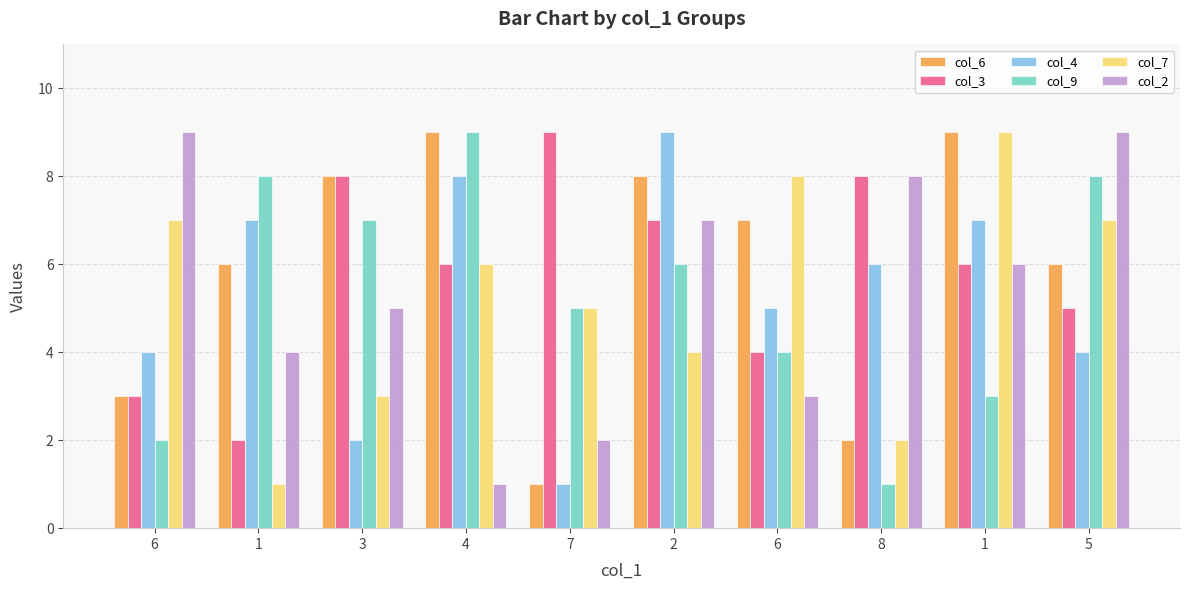

Which label corresponds to the largest value in the chart?

4